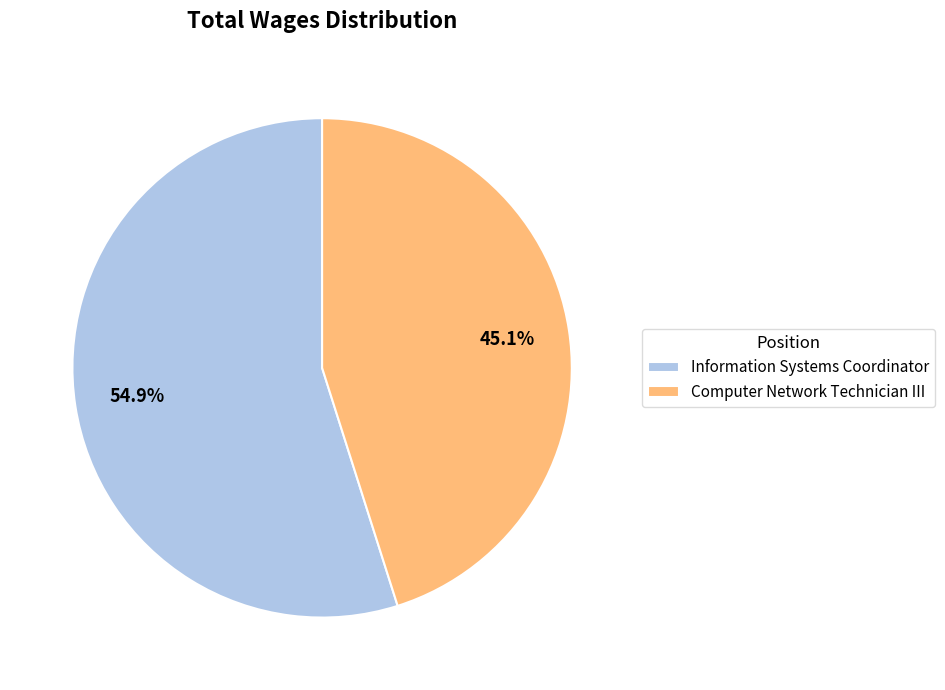

Is Information Systems Coordinator the majority of the pie?

Yes